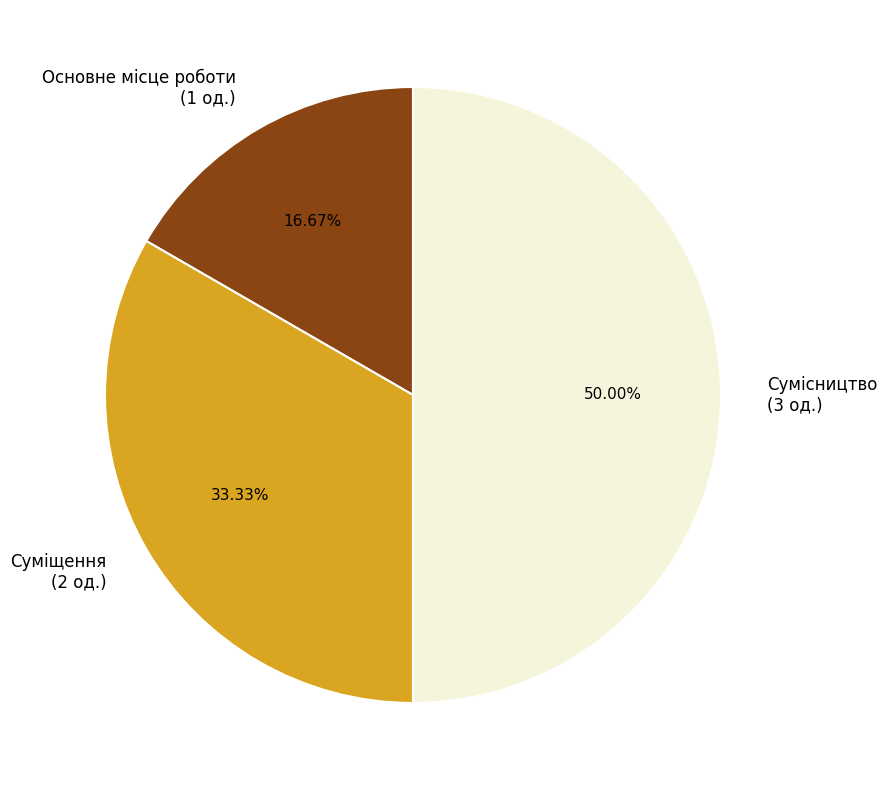

How many segments does this pie chart have?

3